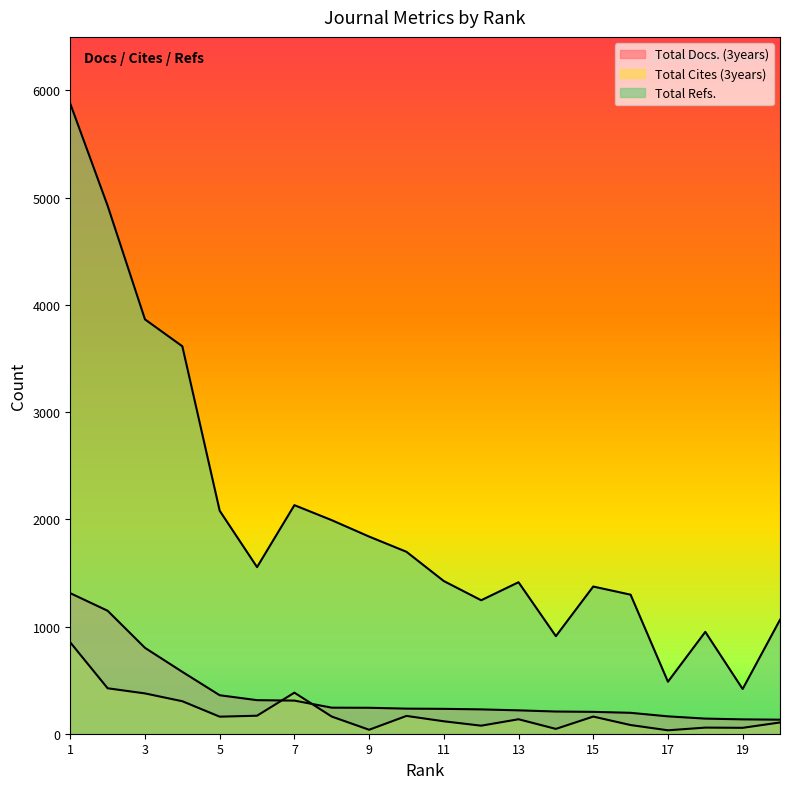

What is the difference between the maximum and second lowest values in the Total Refs. series?

5392